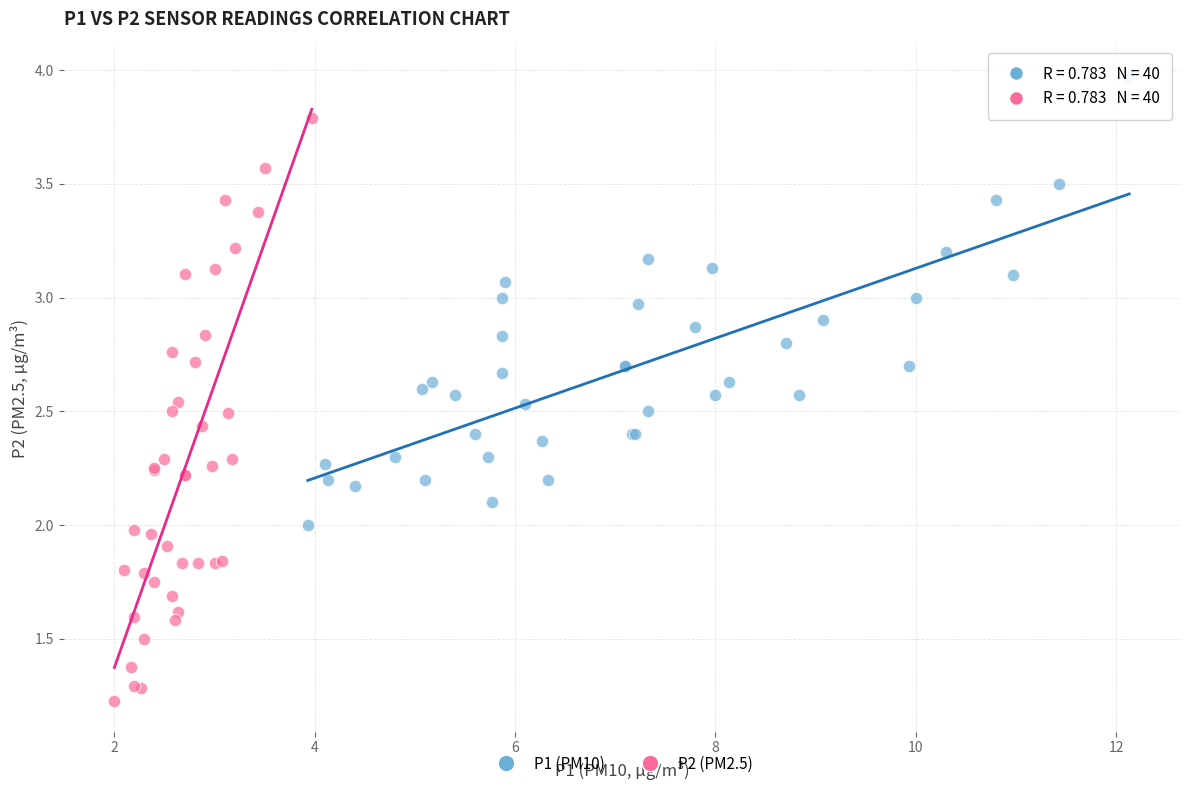

What are all the series names shown in the legend?

P1 (PM10), P2 (PM2.5)